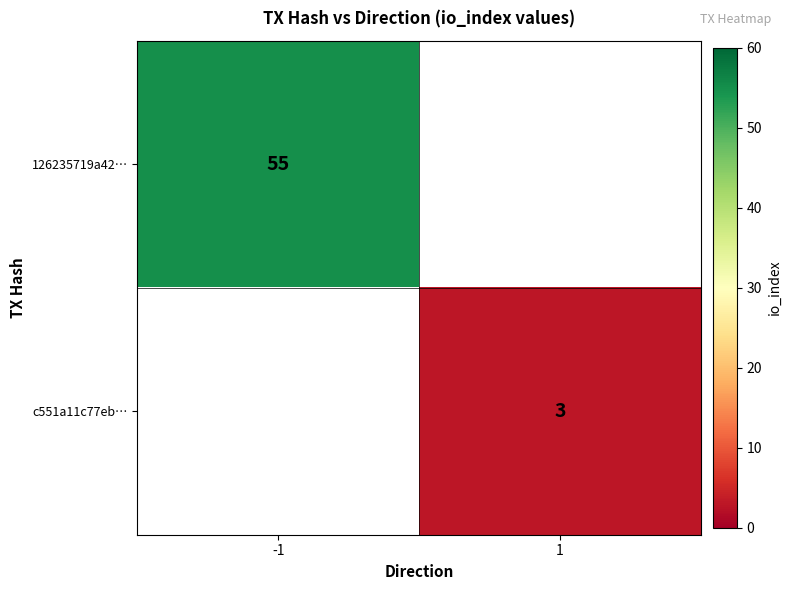

The 126235719a42… series shows 55 at -1. True or false?

True